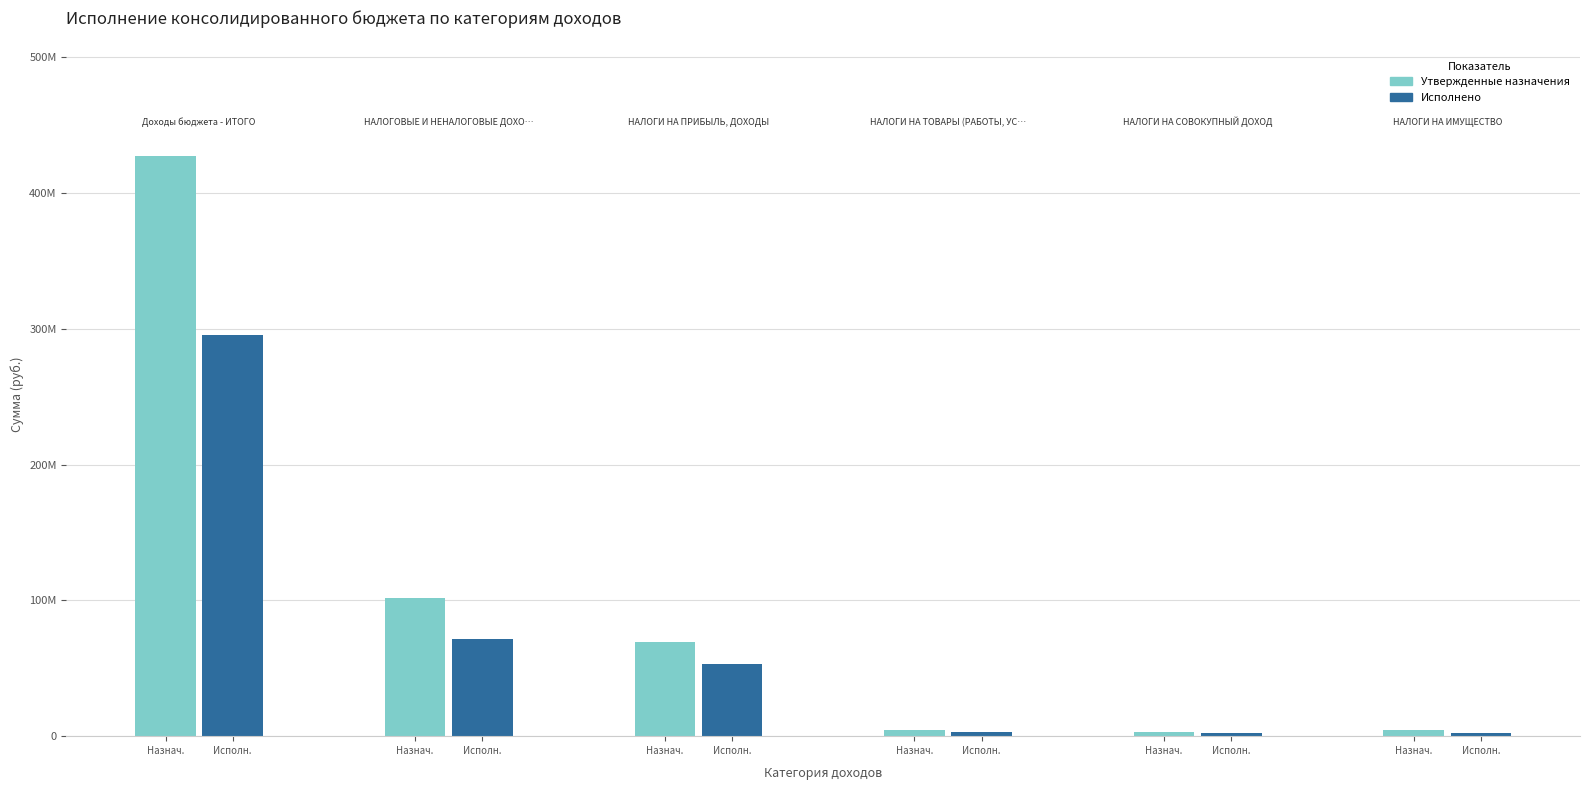

Does the chart contain stacked bars?

No